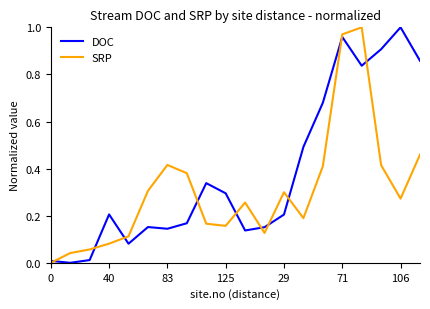

How many positive values does the SRP series have?

19